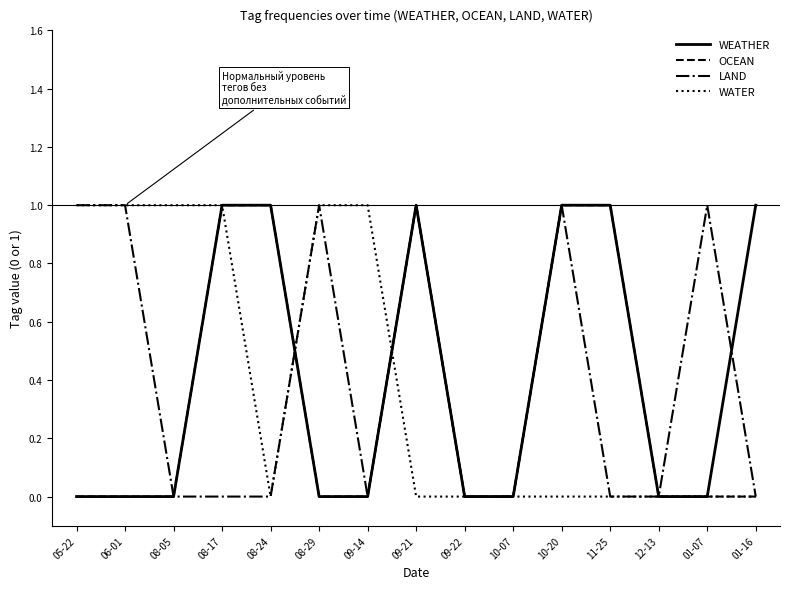

What is the difference between the maximum and minimum values in the OCEAN series?

1